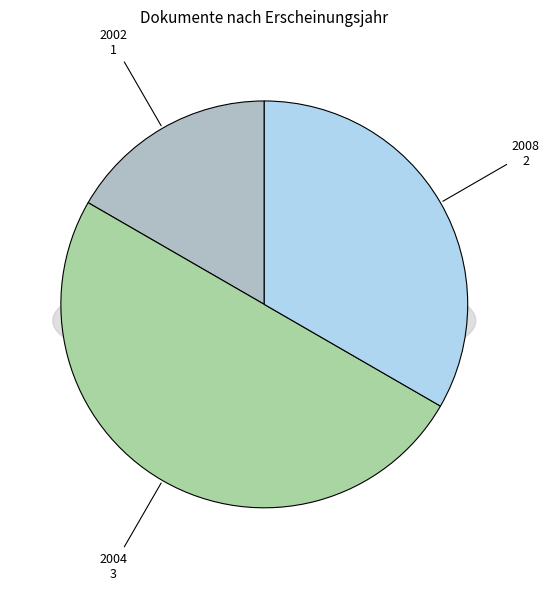

True or false: OPUS4-16971 accounts for 17% of the total.

True